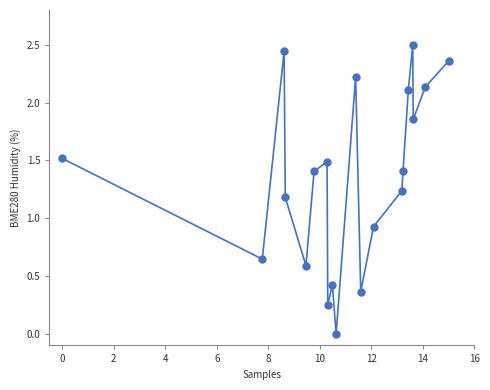

What Y value in the scatter plot is closest to 1?

0.9